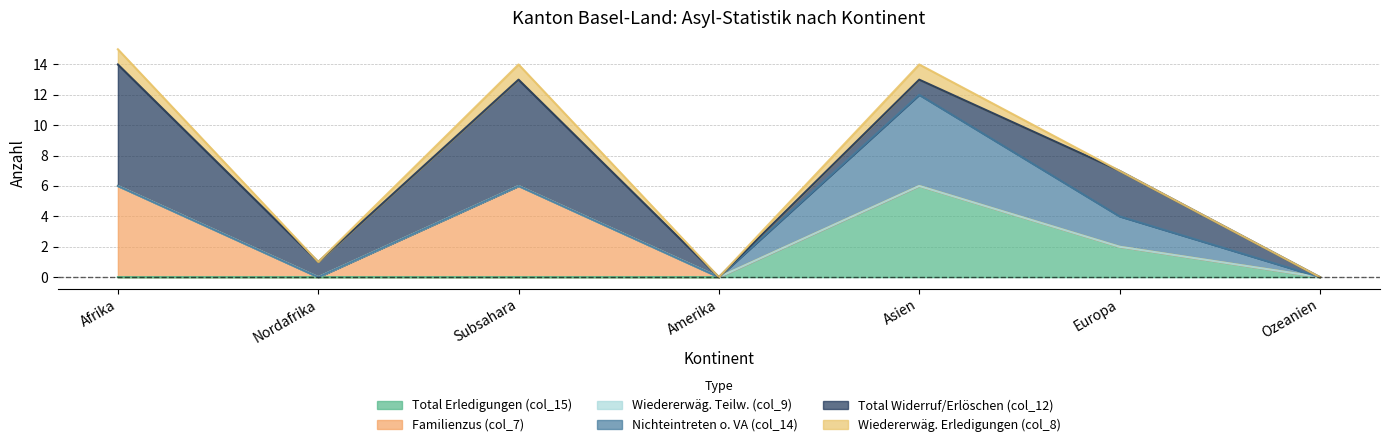

Rank the series at Subsahara from highest to lowest value.

Total Widerruf/Erlöschen (col_12), Familienzus (col_7), Wiedererwäg. Erledigungen (col_8), Total Erledigungen (col_15), Wiedererwäg. Teilw. (col_9), Nichteintreten o. VA (col_14)